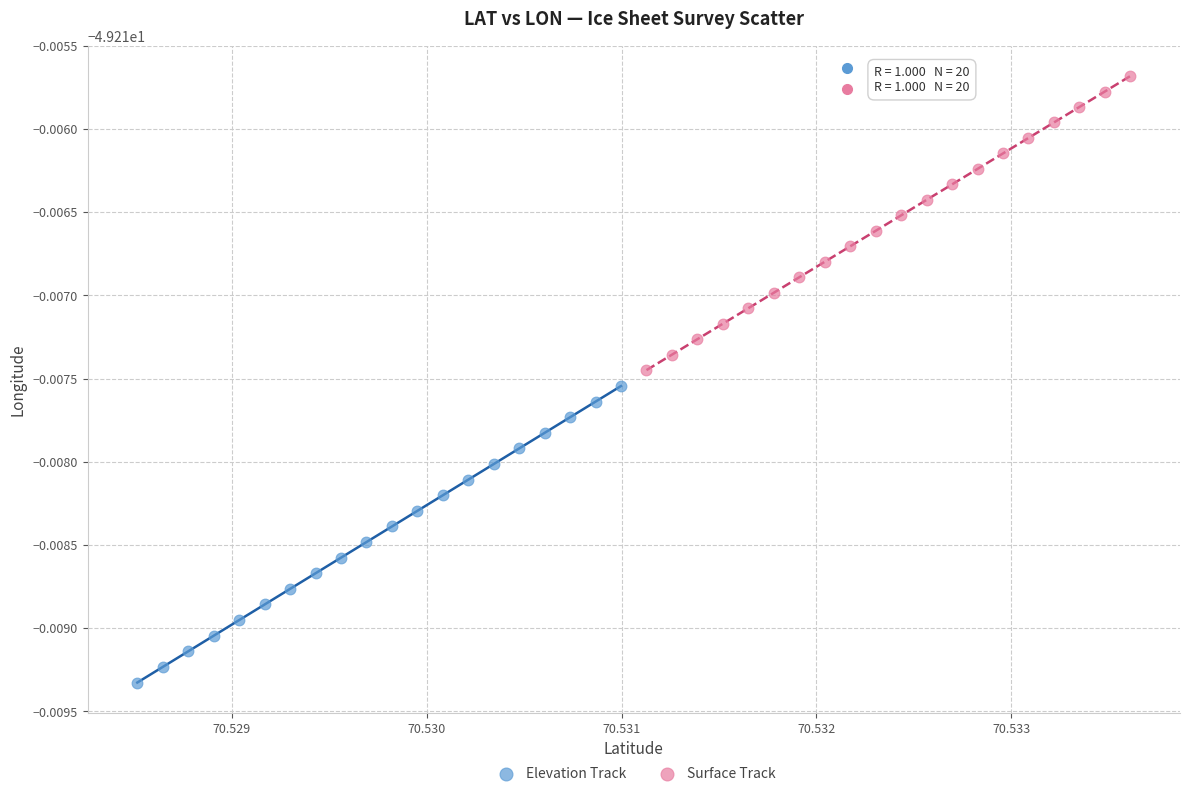

What are all the series names shown in the legend?

Elevation Track, Surface Track